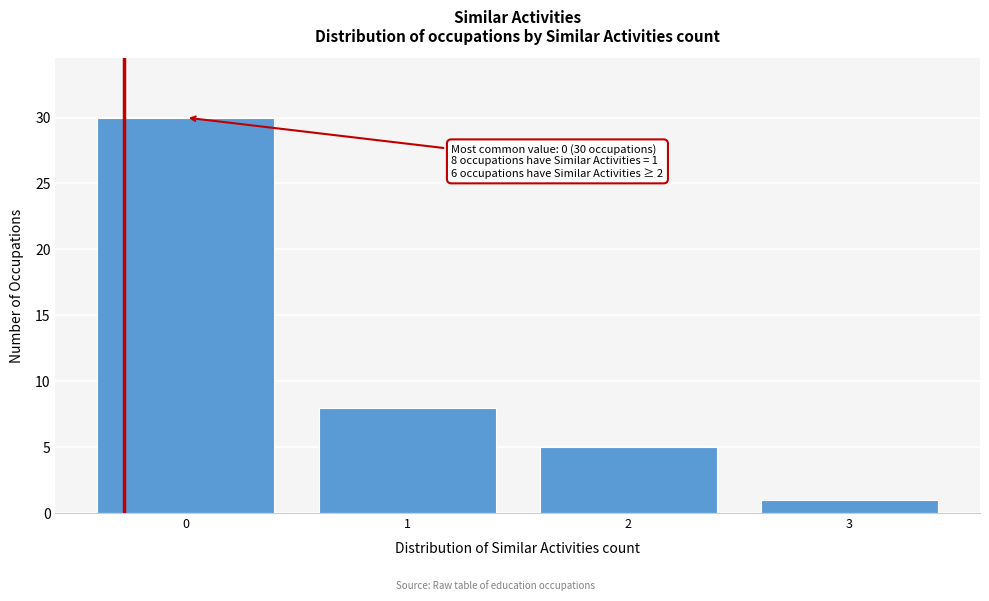

Reading left to right, extract all data points from this chart.

0=30	1=8	2=5	3=1